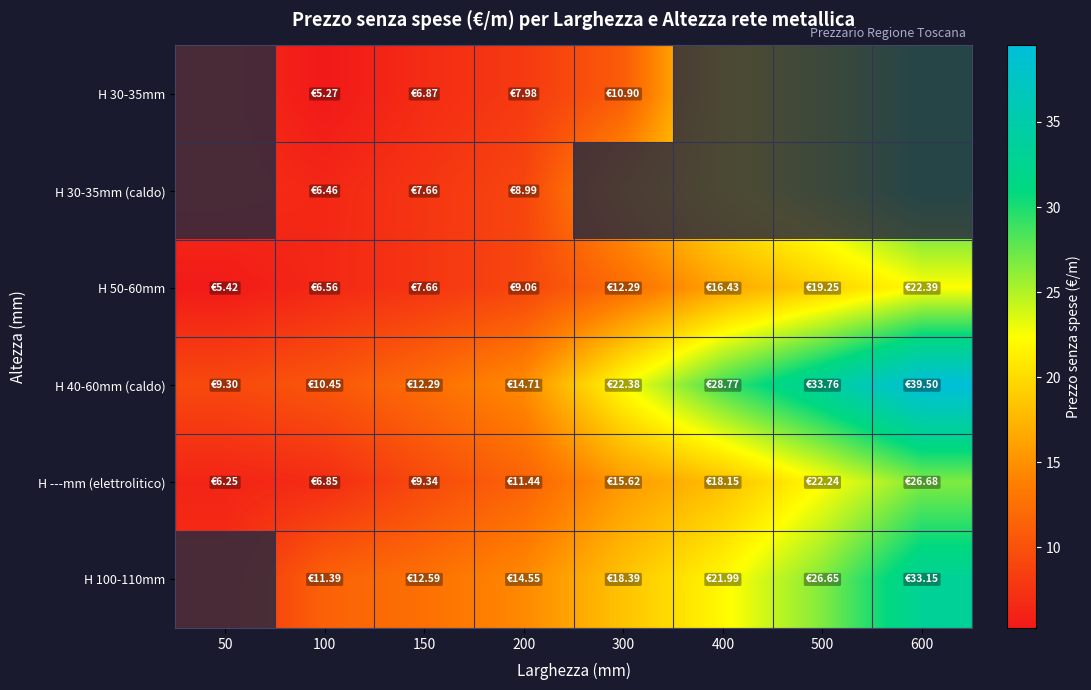

At which category is the sum across all series the highest?

600